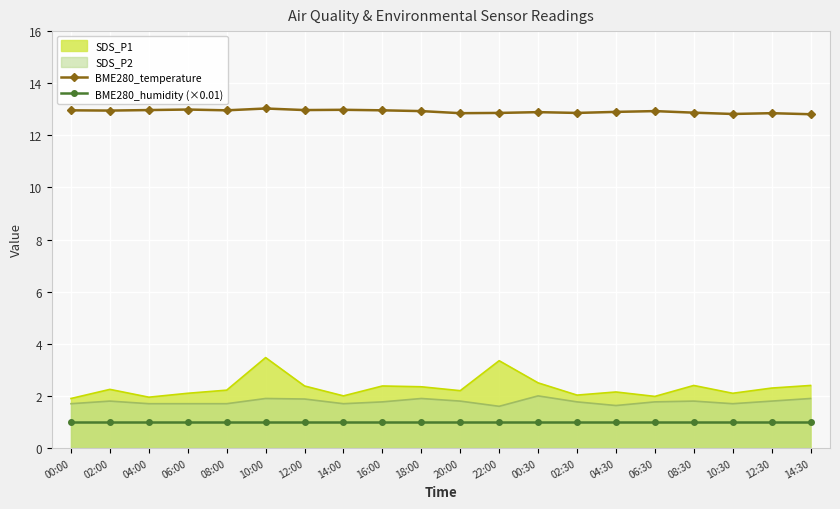

What is the minimum value shown in the chart?

1.0